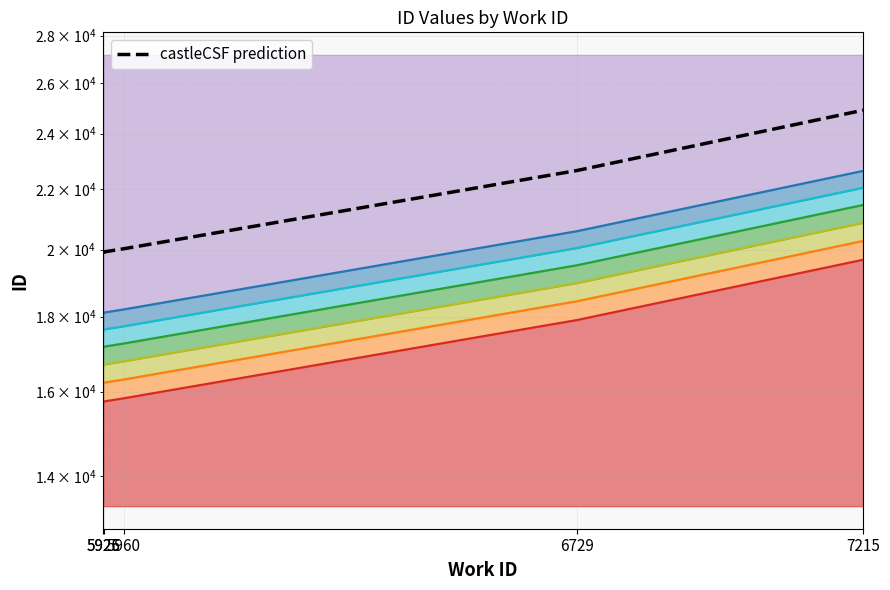

Reading left to right, extract all data points from this chart.

5925=19885.8	5926=19930.1	5960=20030.6	6729=22651.1	7215=24904.1